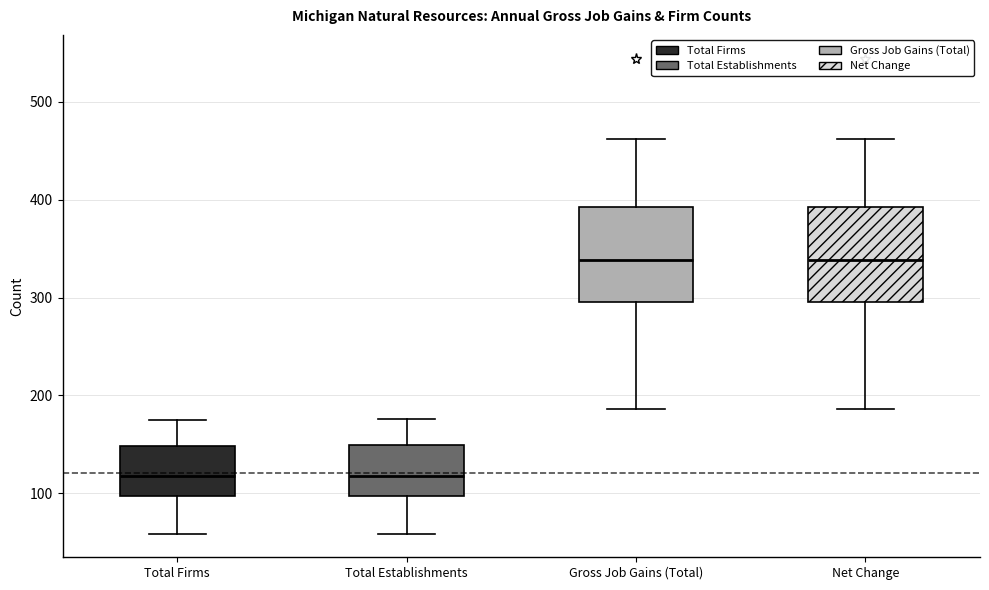

Reading left to right, transcribe this box plot: for each box, give where its median line is, the range the box spans, and where its two whiskers end, as read against the y-axis. The values are not printed on the chart, so give them approximately, as read against the axis.

Total Firms: median 120, box 100 to 150, whiskers 60 to 180
Total Establishments: median 120, box 100 to 150, whiskers 60 to 180
Gross Job Gains (Total): median 340, box 300 to 390, whiskers 190 to 460
Net Change: median 340, box 300 to 390, whiskers 190 to 460